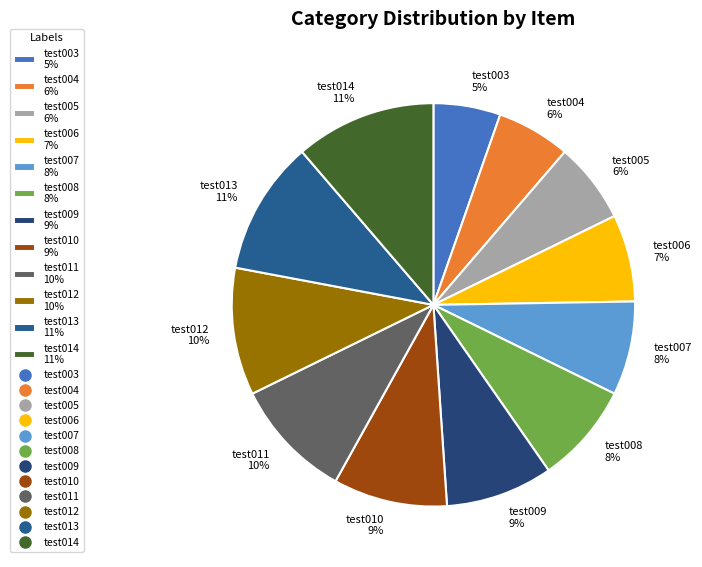

To the nearest percent, what is the difference between the largest and smallest slice percentages?

6%